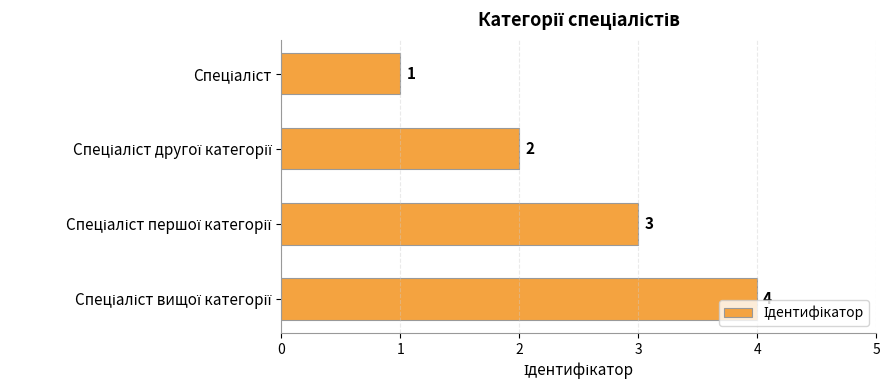

What is the difference between the maximum and minimum values?

3